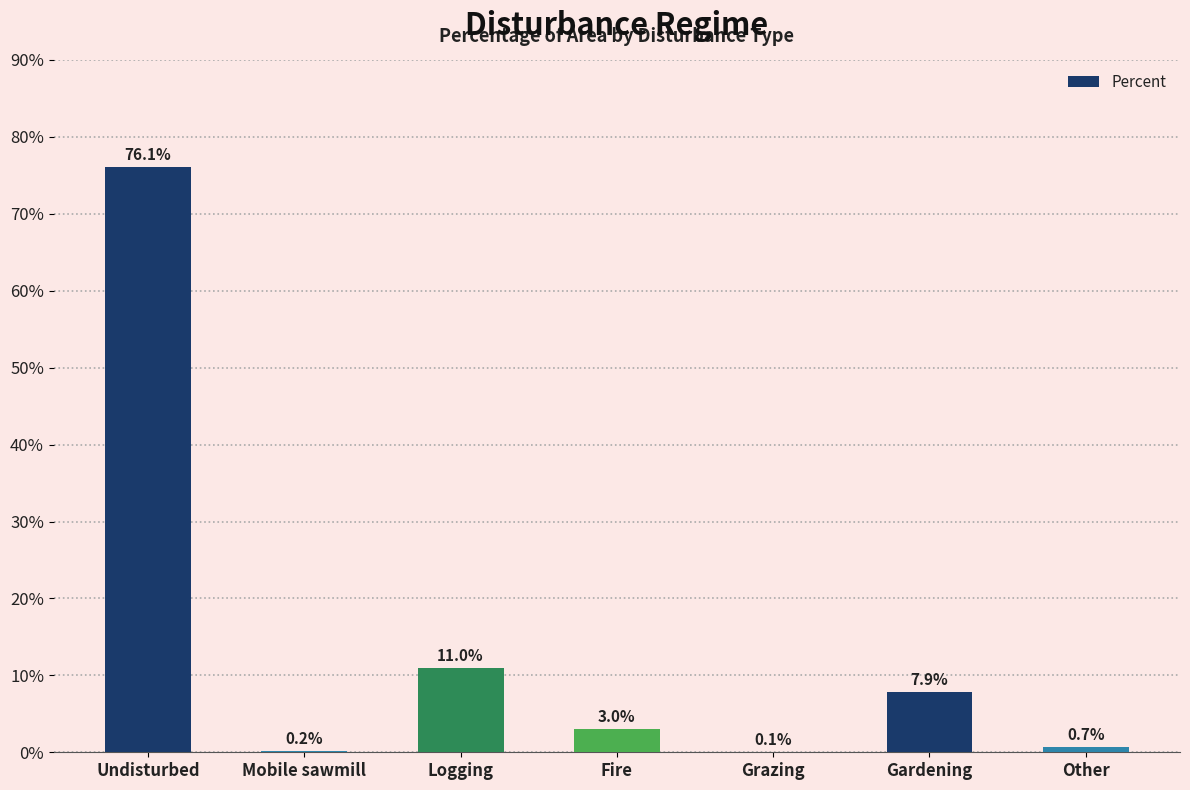

What is the change in value from Undisturbed to Other?

-75.4